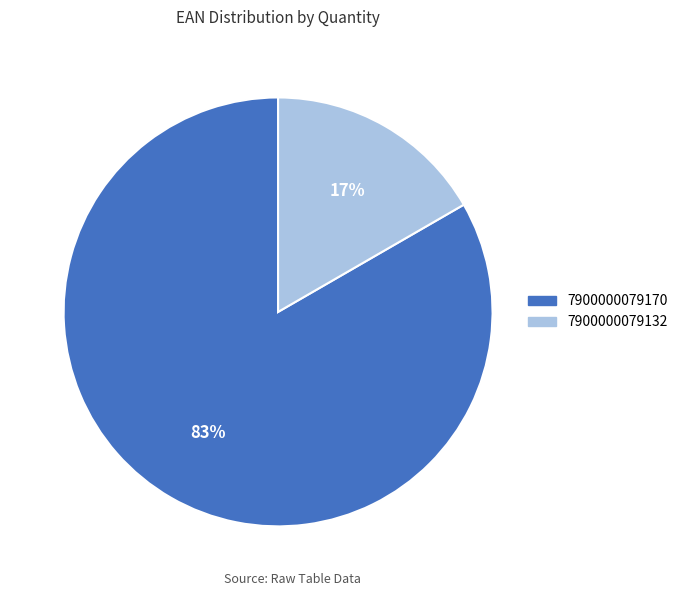

True or false: 7900000079132 accounts for 17% of the total.

True